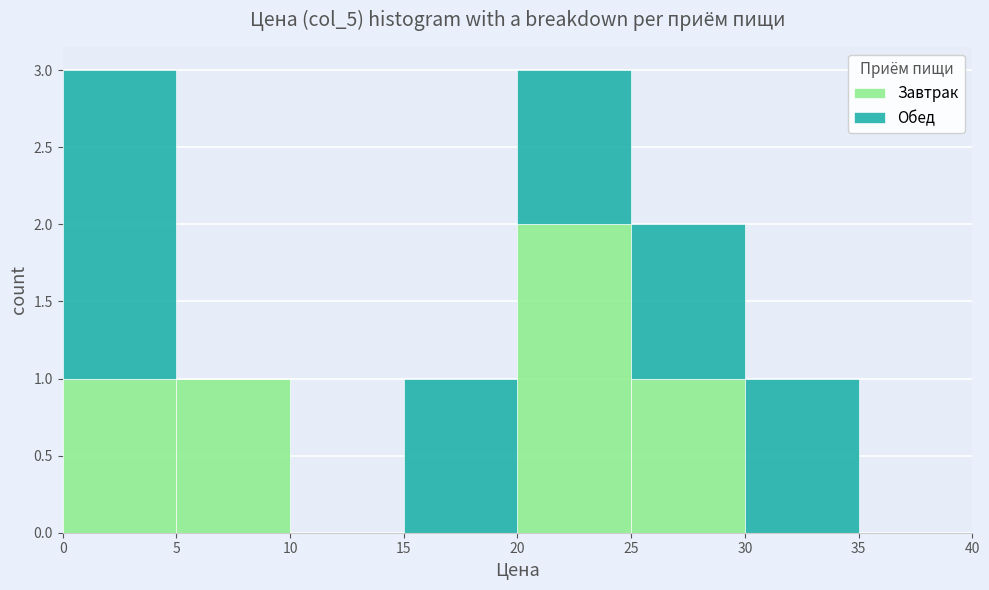

Reading left to right, list every stacked bar in this chart as the range it spans on the x-axis followed by its total height. The values are not printed on the chart, so give them approximately, as read against the axis.

0 to 5: 3
5 to 10: 1
10 to 15: 0
15 to 20: 1
20 to 25: 3
25 to 30: 2
30 to 35: 1
35 to 40: 0